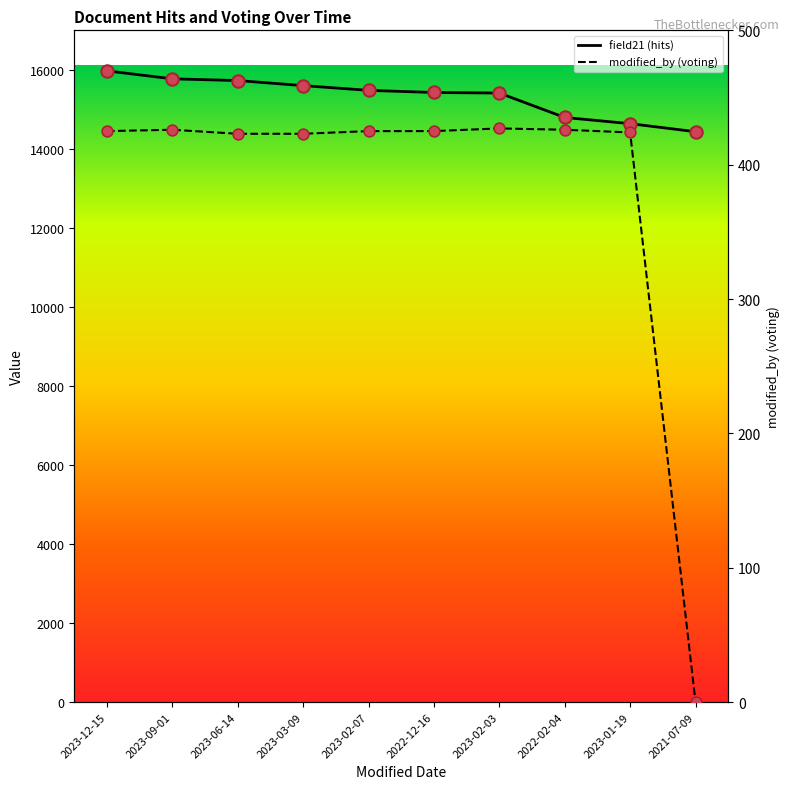

What is the total value across all series at 2023-01-19?

15062